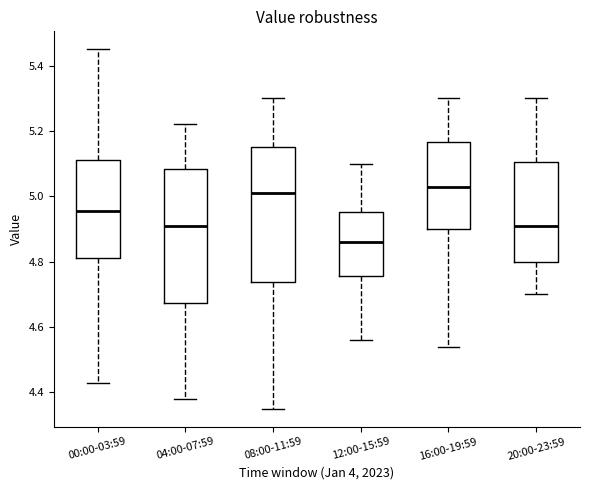

Reading left to right, transcribe this box plot: for each box, give where its median line is, the range the box spans, and where its two whiskers end, as read against the y-axis. The values are not printed on the chart, so give them approximately, as read against the axis.

00:00-03:59: median 4.96, box 4.82 to 5.12, whiskers 4.44 to 5.46
04:00-07:59: median 4.92, box 4.68 to 5.08, whiskers 4.38 to 5.22
08:00-11:59: median 5.02, box 4.74 to 5.16, whiskers 4.36 to 5.30
12:00-15:59: median 4.86, box 4.76 to 4.96, whiskers 4.56 to 5.10
16:00-19:59: median 5.04, box 4.90 to 5.16, whiskers 4.54 to 5.30
20:00-23:59: median 4.92, box 4.80 to 5.10, whiskers 4.70 to 5.30